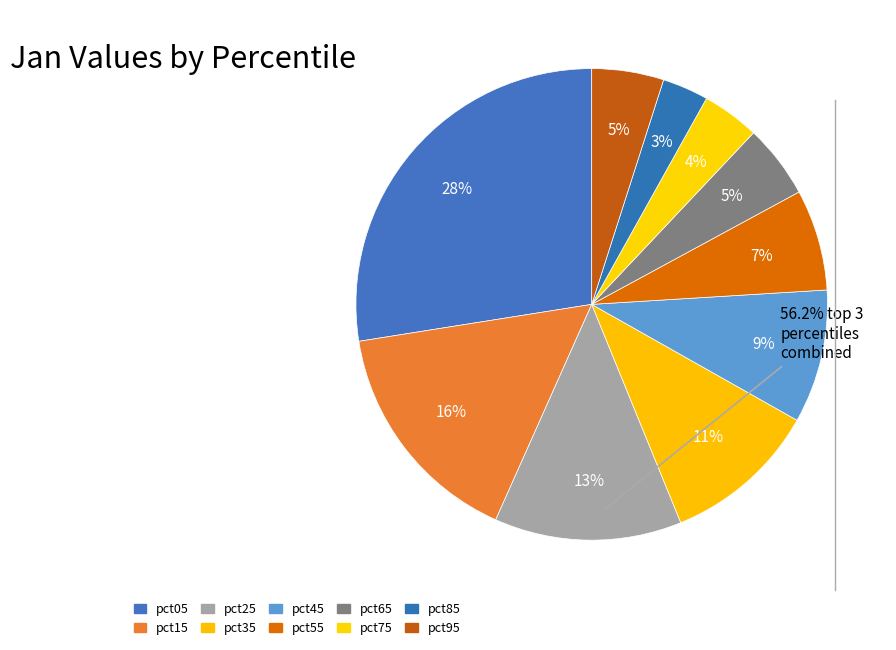

How many segments does this pie chart have?

10